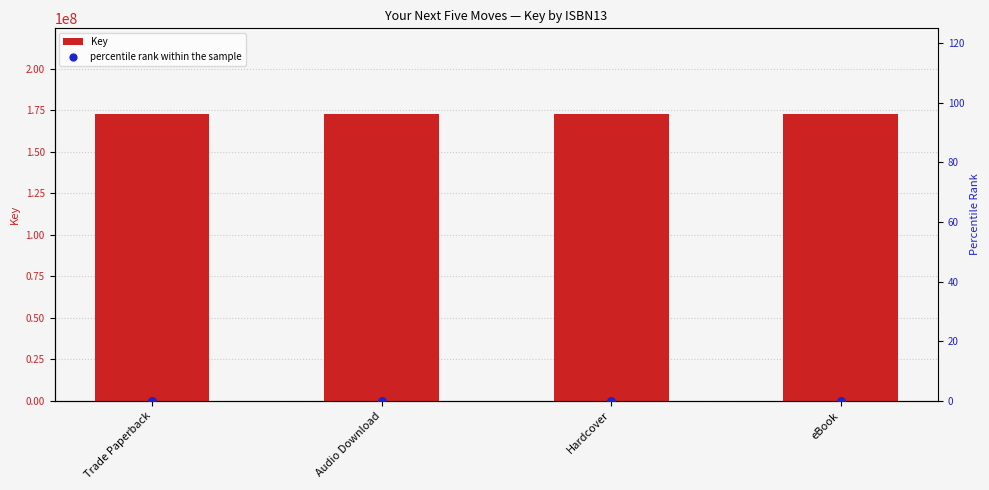

Which series contains the lowest Y value?

percentile rank within the sample